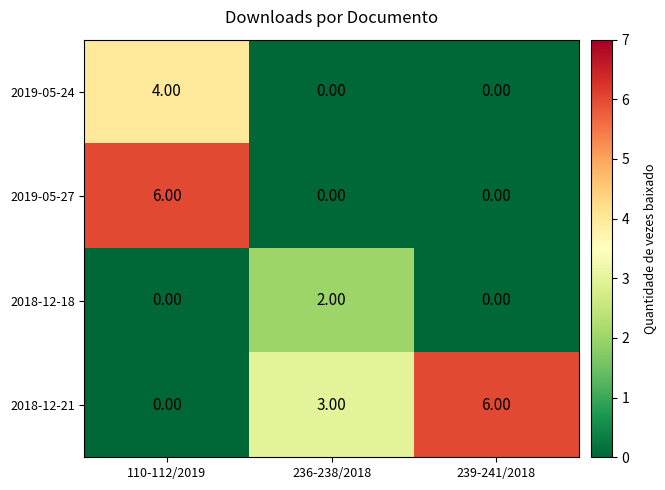

What is the difference between the maximum and minimum values in the 2019-05-27 series?

6